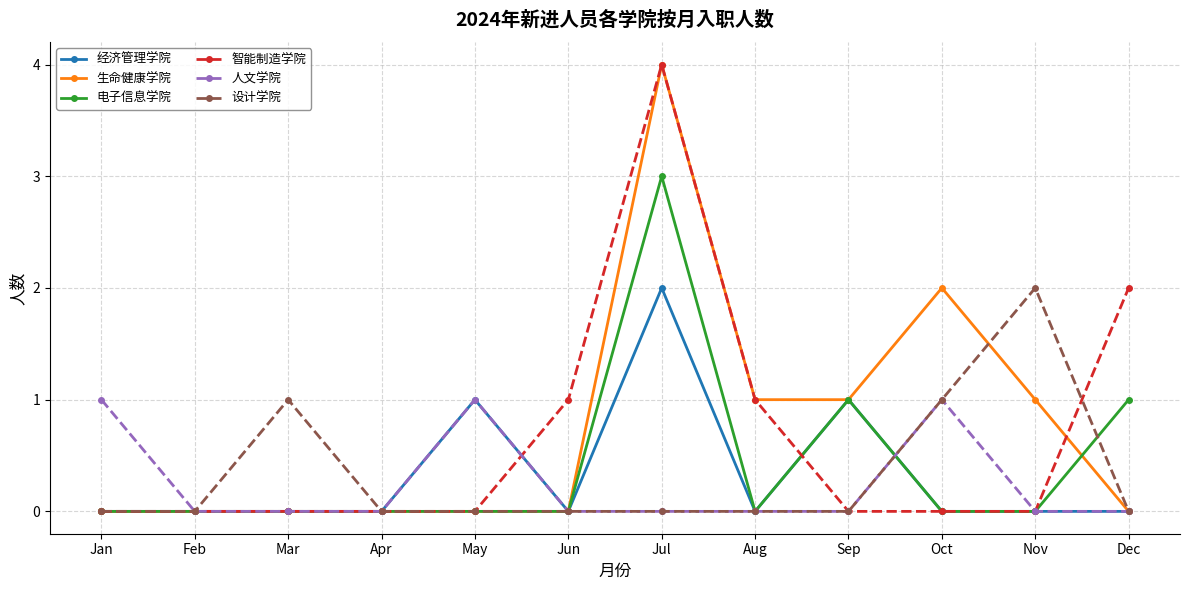

What is the greatest value displayed?

4